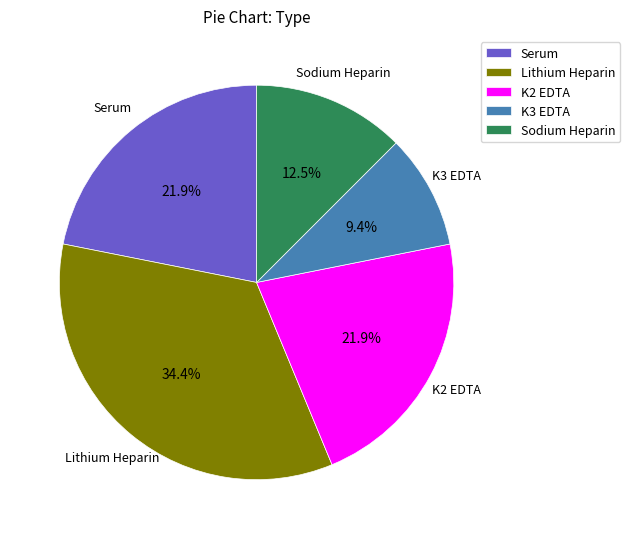

To the nearest percent, what percentage of the pie is Lithium Heparin?

34%